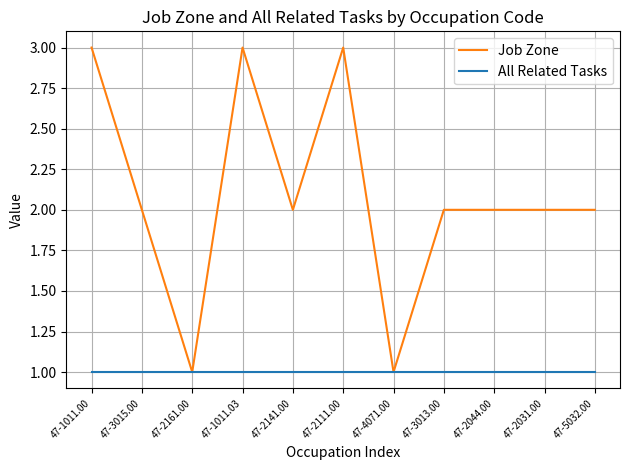

What is the total value across all series at 47-2111.00?

4